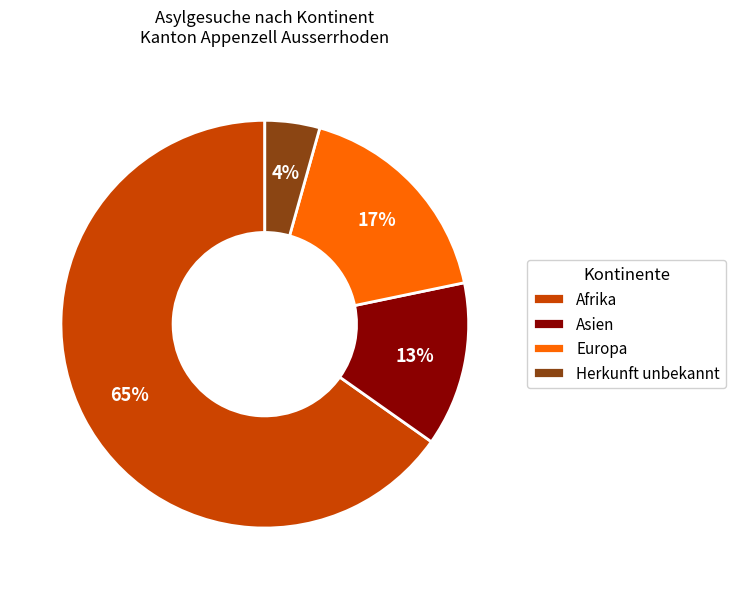

To the nearest percent, what is the average slice percentage?

25%